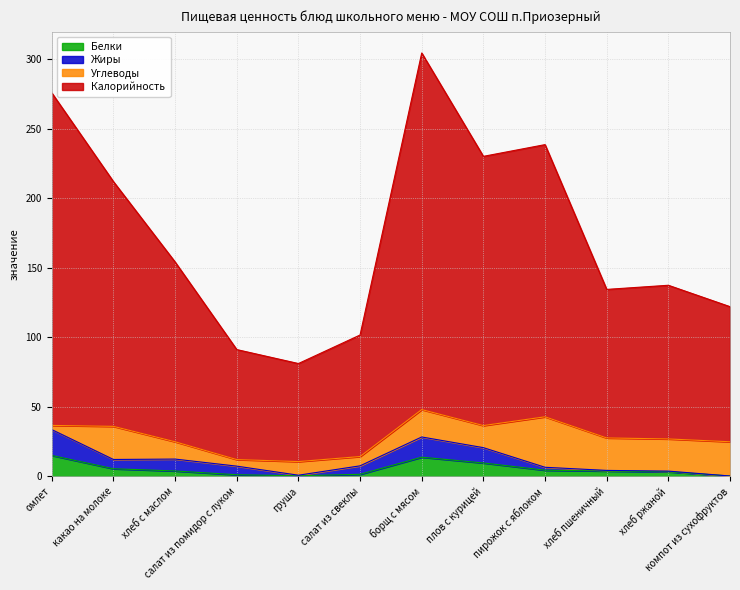

Where is the first local minimum for Белки?

груша